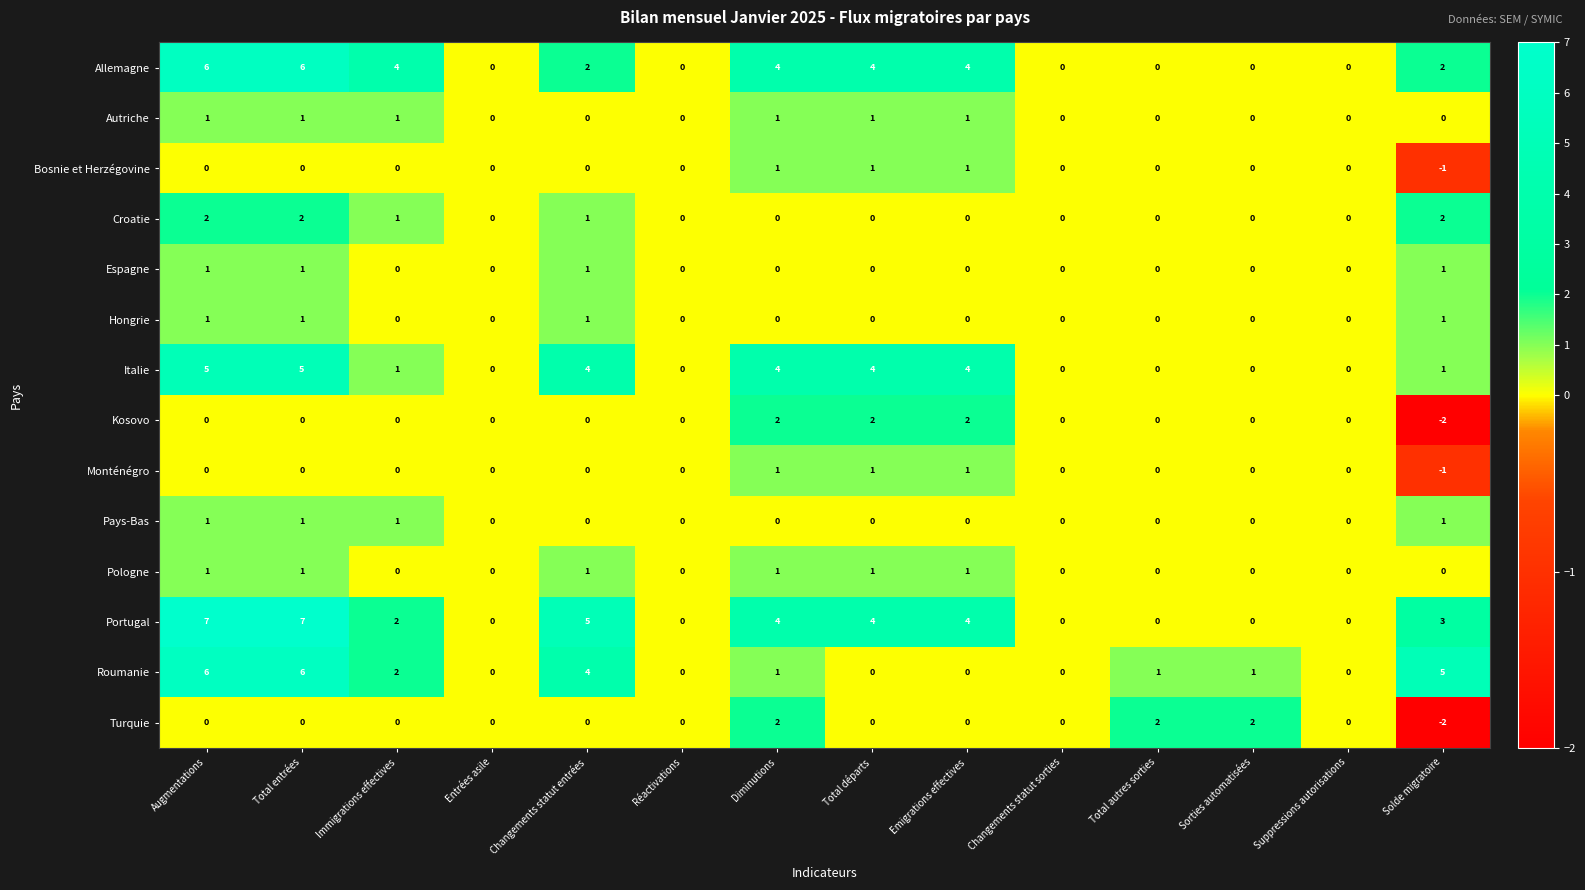

What is the difference between the highest and lowest values at Changements statut entrées?

5